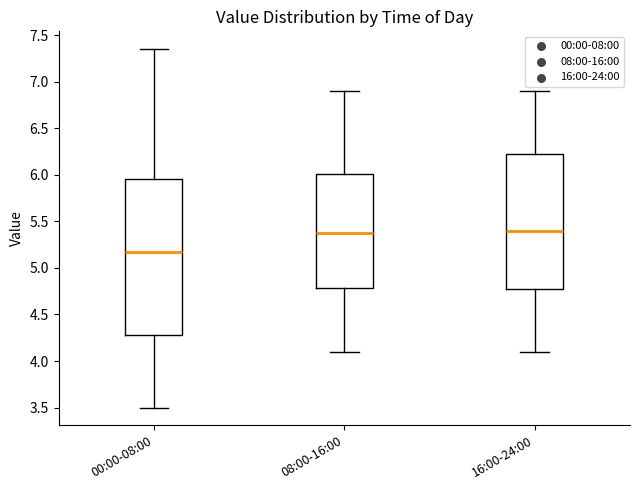

Reading left to right, transcribe this box plot: for each box, give where its median line is, the range the box spans, and where its two whiskers end, as read against the y-axis. The values are not printed on the chart, so give them approximately, as read against the axis.

00:00-08:00: median 5.20, box 4.30 to 5.95, whiskers 3.50 to 7.35
08:00-16:00: median 5.40, box 4.80 to 6.00, whiskers 4.10 to 6.90
16:00-24:00: median 5.40, box 4.80 to 6.25, whiskers 4.10 to 6.90